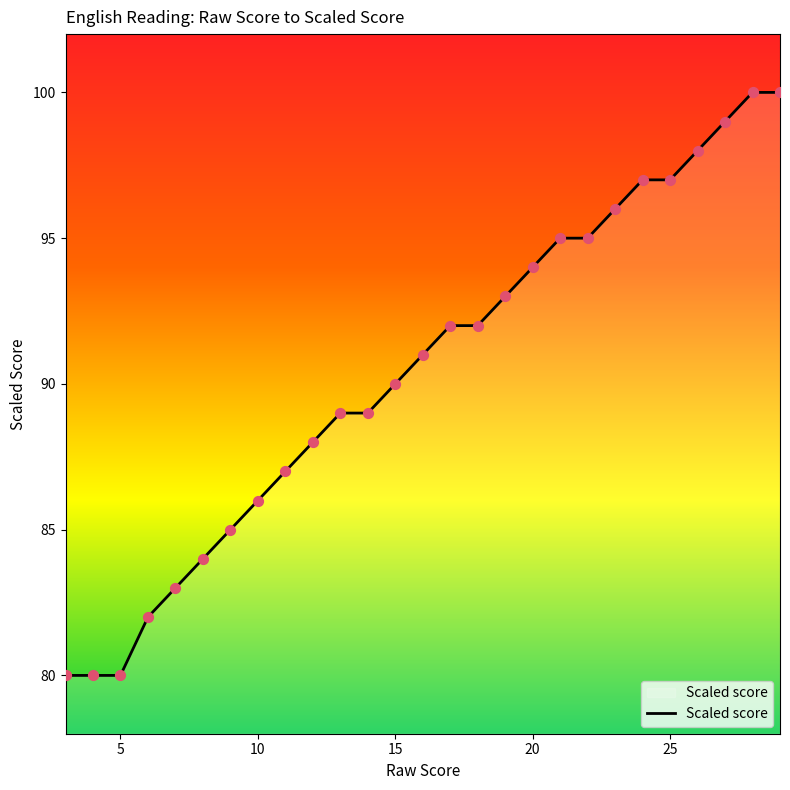

What is the minimum value shown in the chart?

80